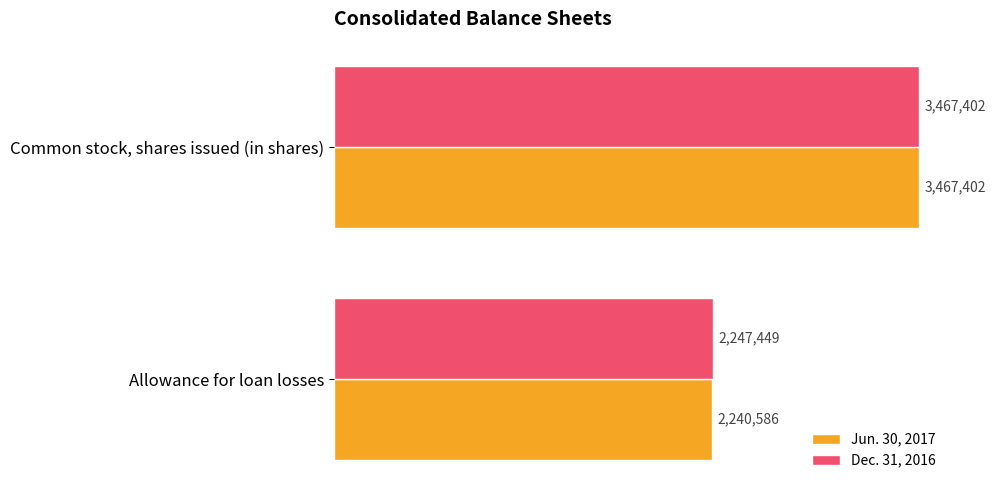

What are all the series names shown in the legend?

Jun. 30, 2017, Dec. 31, 2016